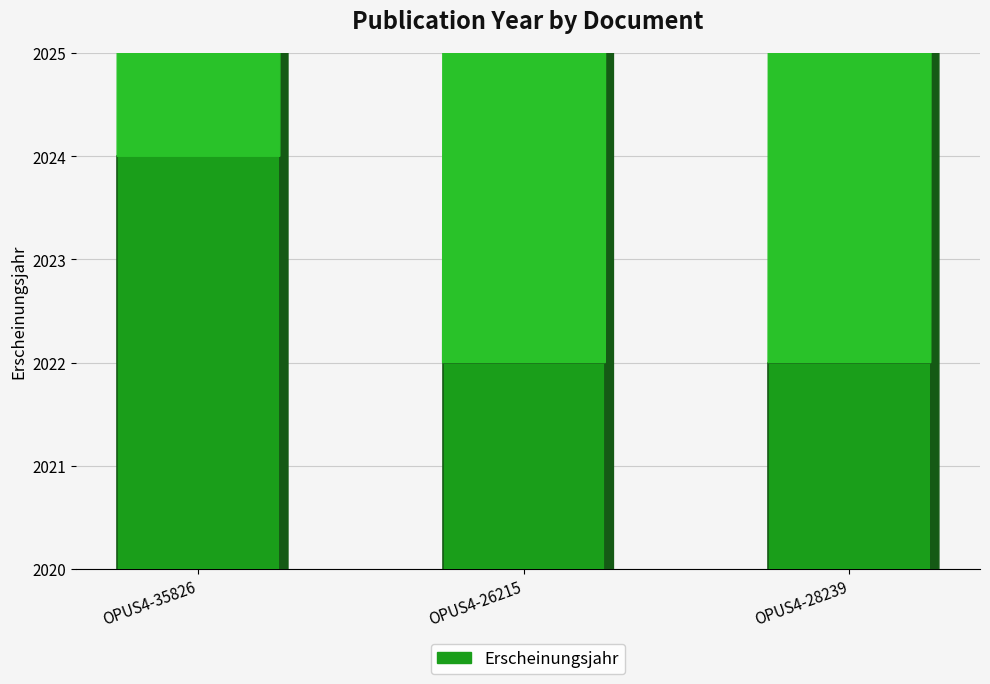

Are the bars grouped side by side (vs. stacked)?

No